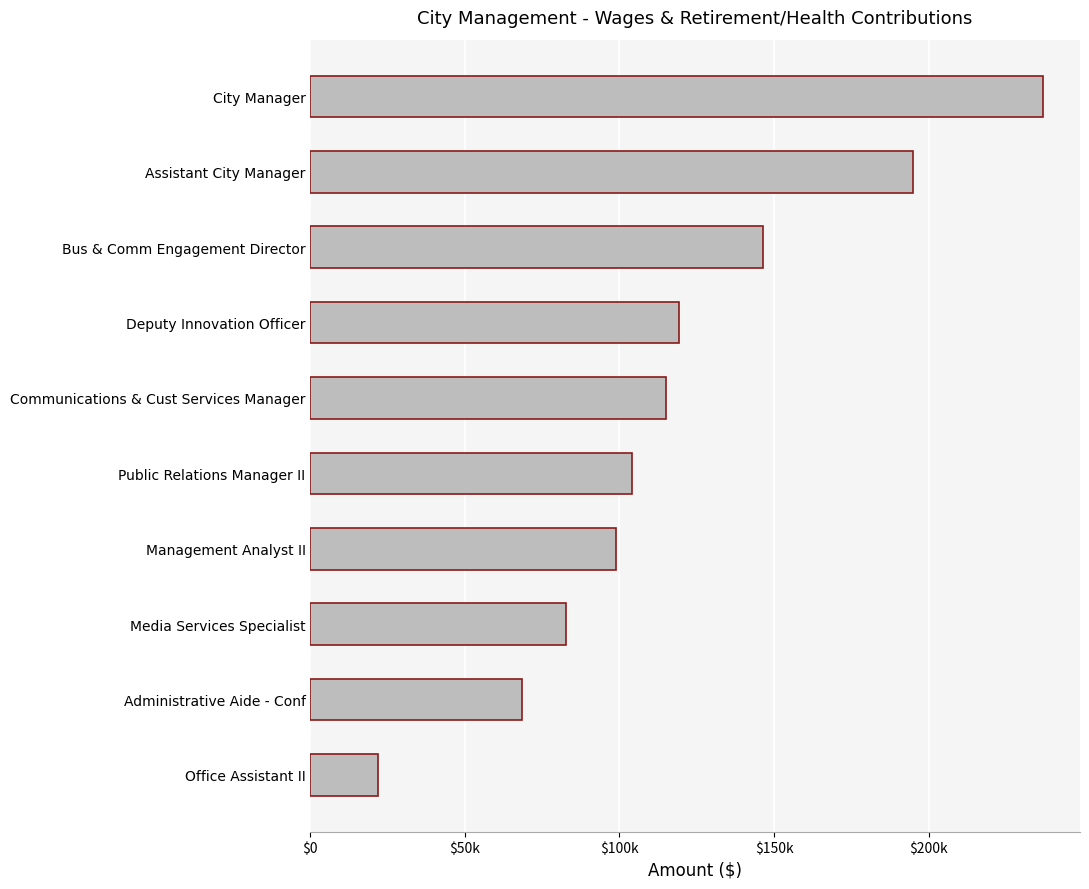

Rank the categories by value from lowest to highest.

Office Assistant II, Administrative Aide - Conf, Media Services Specialist, Management Analyst II, Public Relations Manager II, Communications & Cust Services Manager, Deputy Innovation Officer, Bus & Comm Engagement Director, Assistant City Manager, City Manager